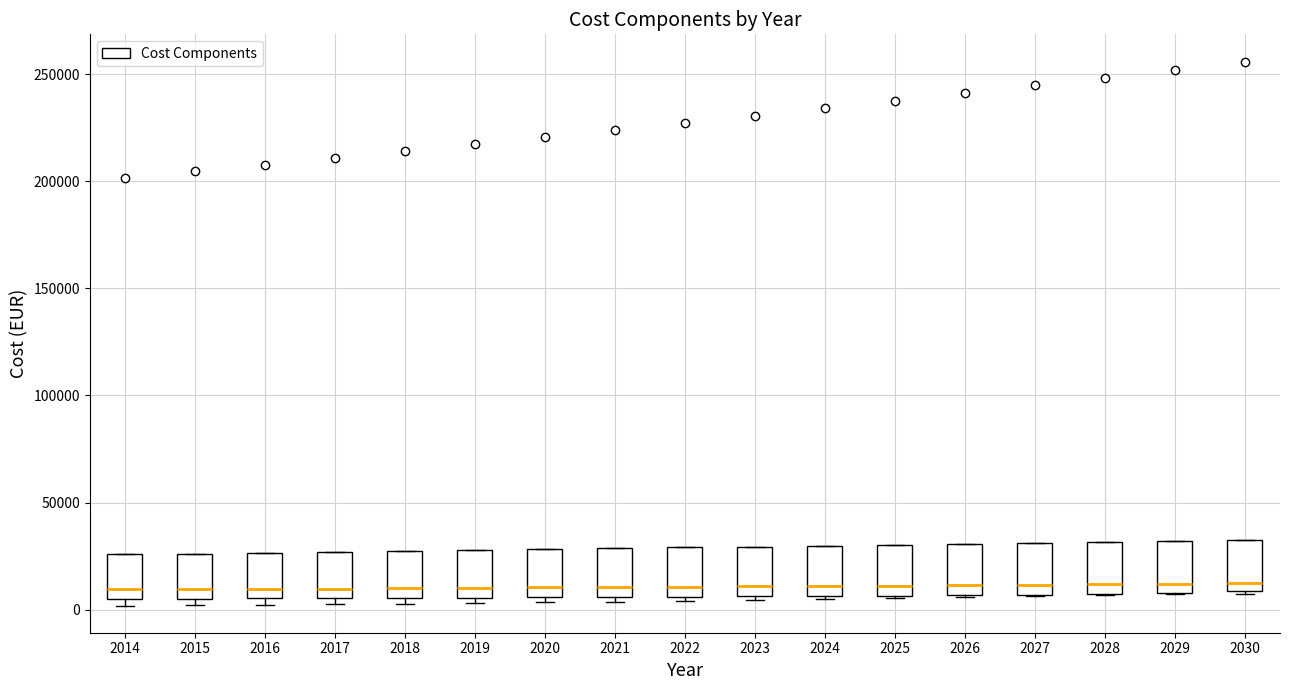

Where is the upper edge of the box at x = 2022 on the y-axis? The values are not printed on the chart, so give them approximately, as read against the axis.

30000